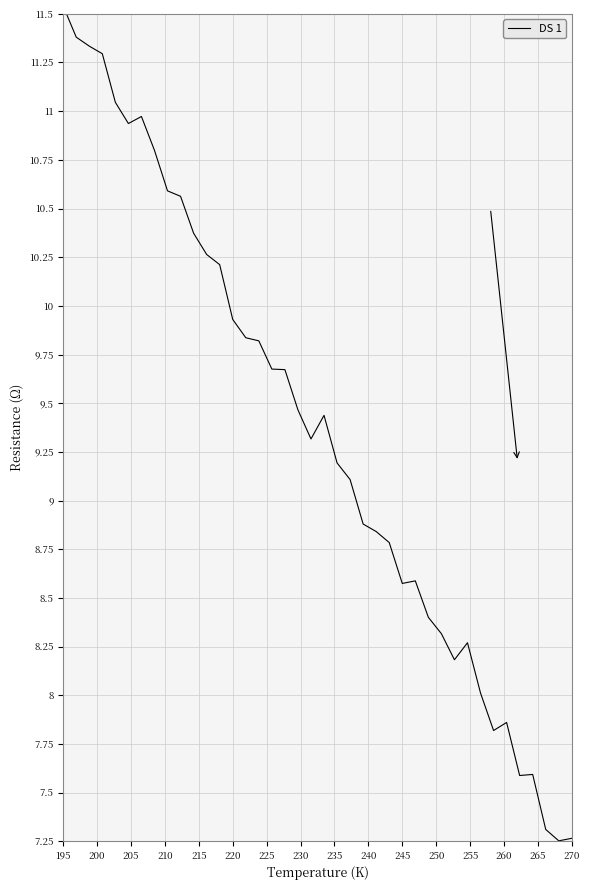

How many lines are shown in the chart?

1